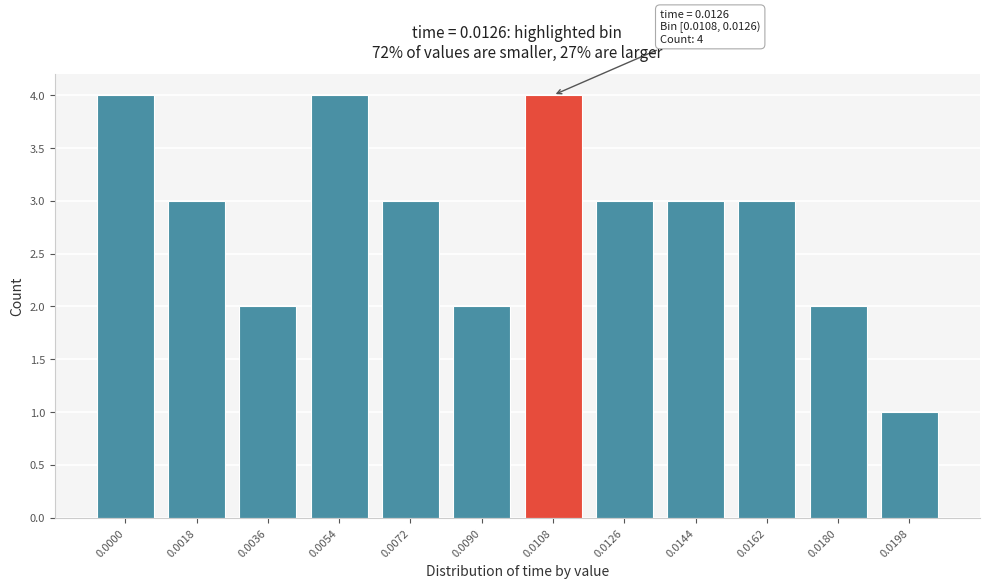

Reading left to right, transcribe all the data shown in this chart.

4	3	2	4	3	2	4	3	3	3	2	1